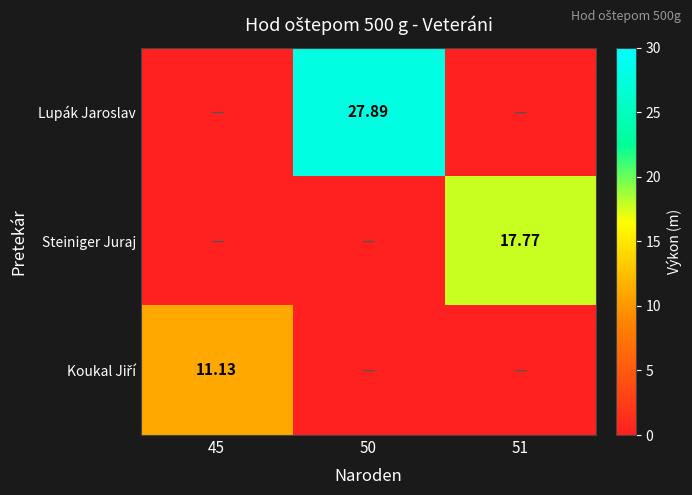

List the series in order of their overall mean, highest first.

Lupák Jaroslav, Steiniger Juraj, Koukal Jiří